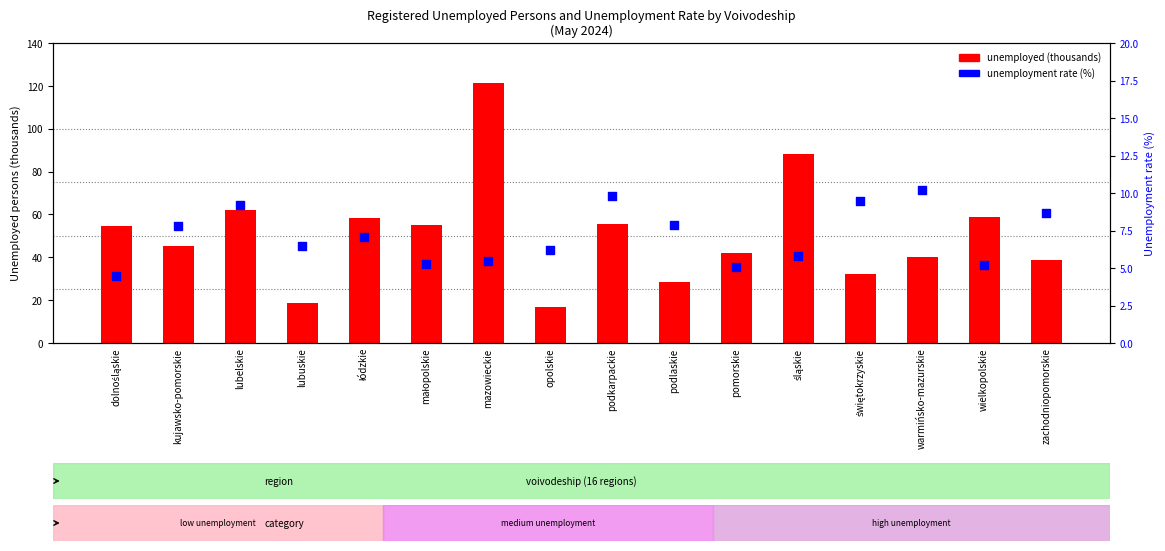

Which series has the widest spread of Y values?

unemployed (thousands)